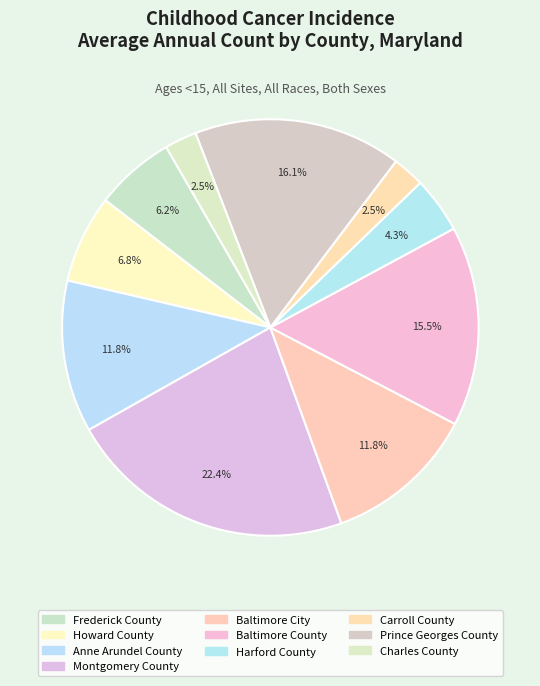

What is the ratio of the value at Harford County to the value at Carroll County?

1.8